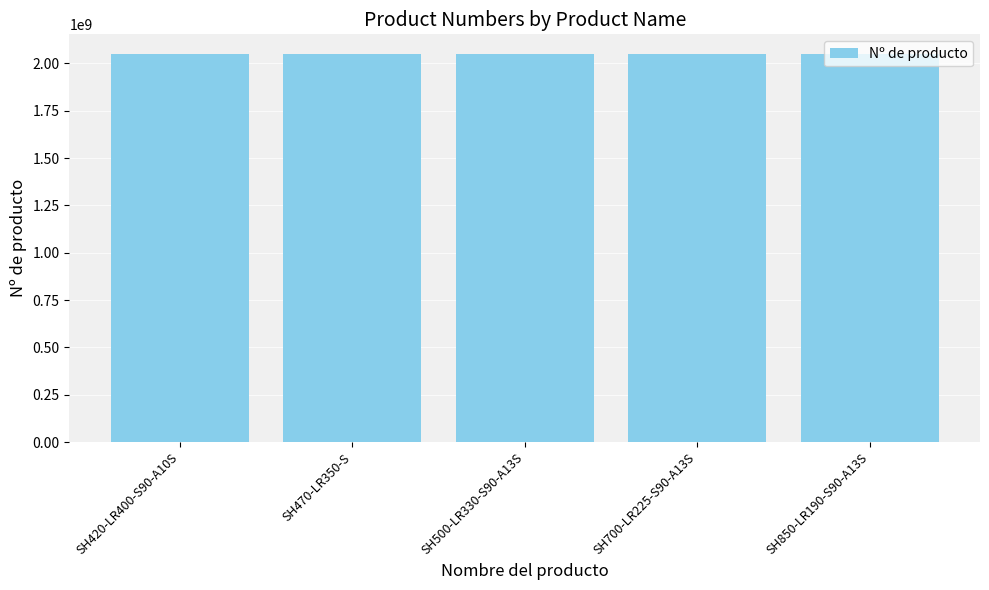

Is it true that the value at SH470-LR350-S is 3142761815?

False